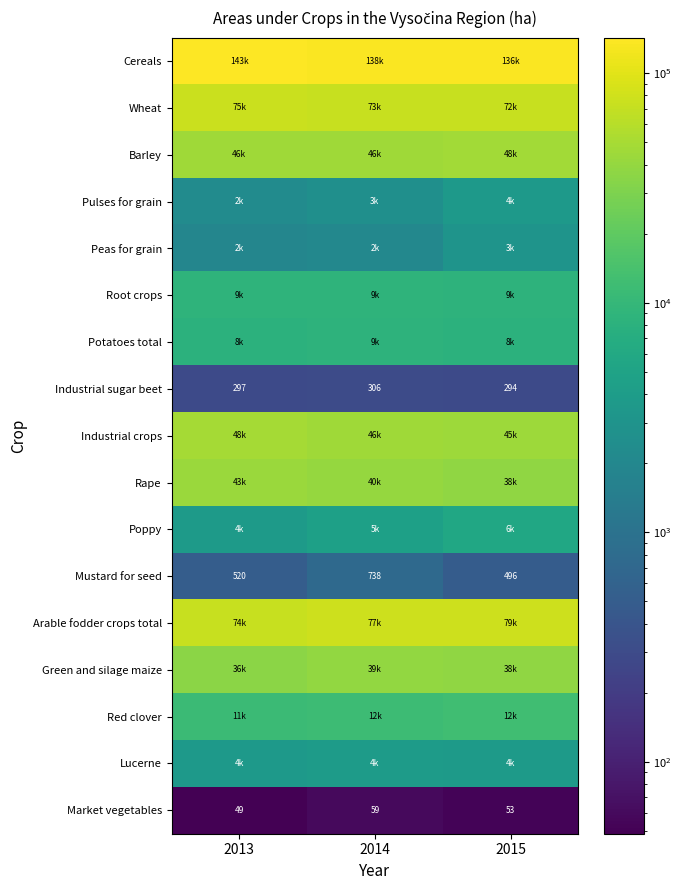

Which series changed the most between 2013 and 2014?

Cereals